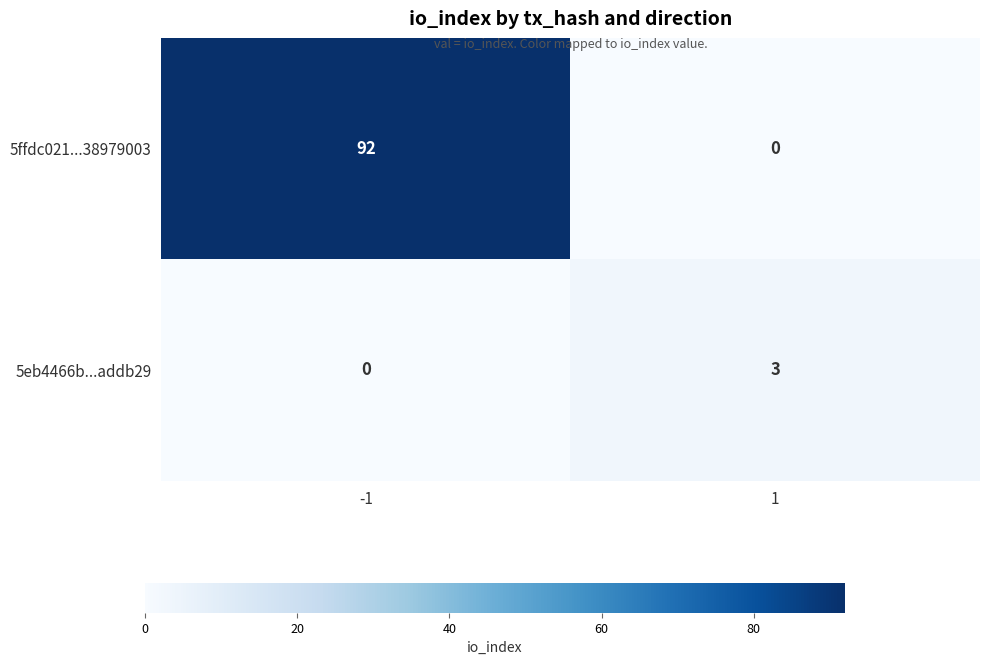

What is the difference between the maximum and minimum values in the 5ffdc021...38979003 series?

92